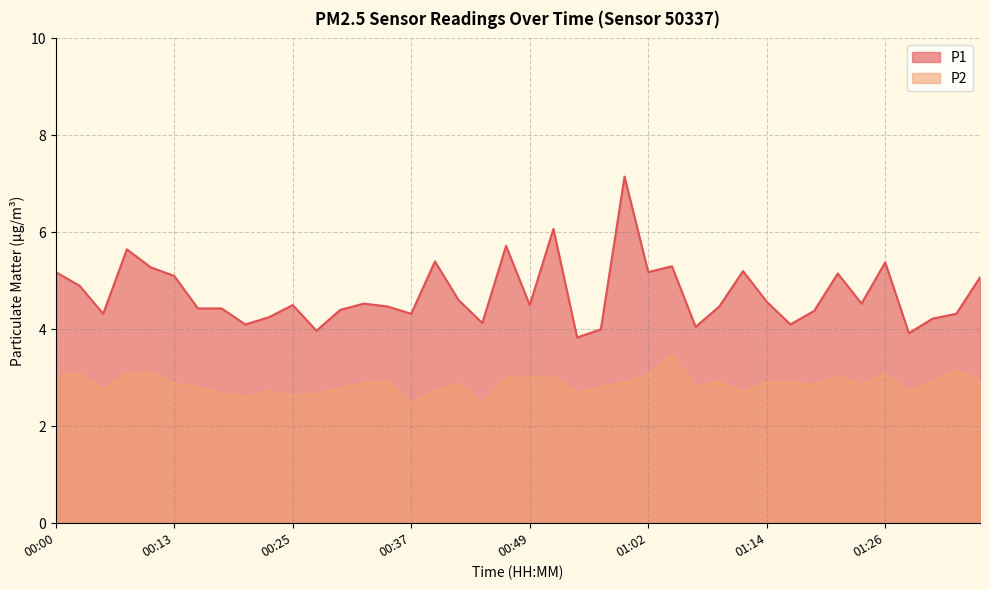

At how many categories does at least one series exceed 6?

2